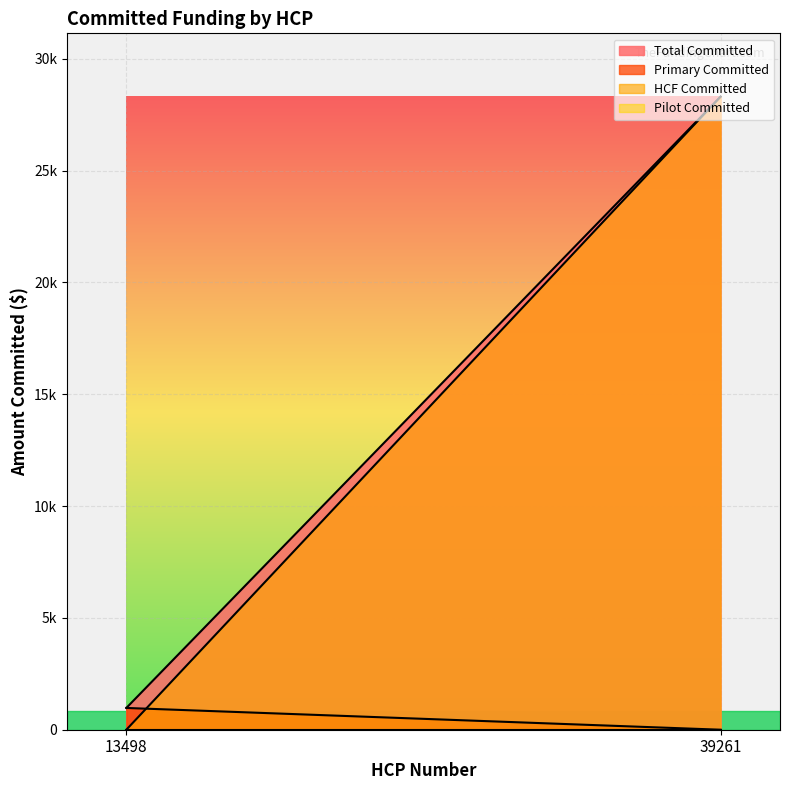

At which category is the sum across all series the highest?

39261